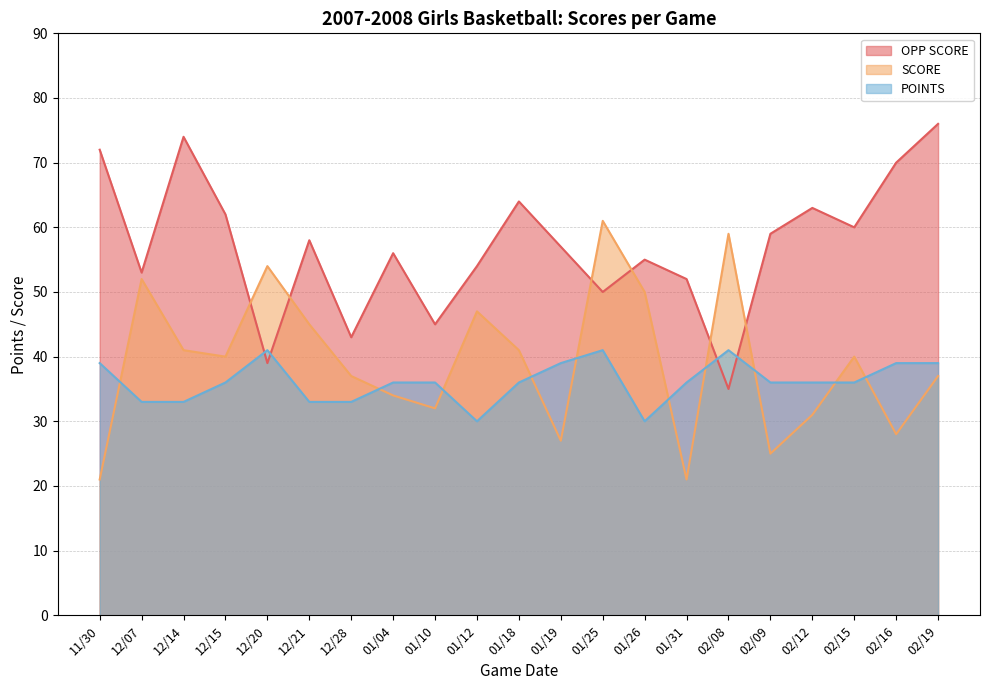

Does the chart have visible grid lines?

Yes